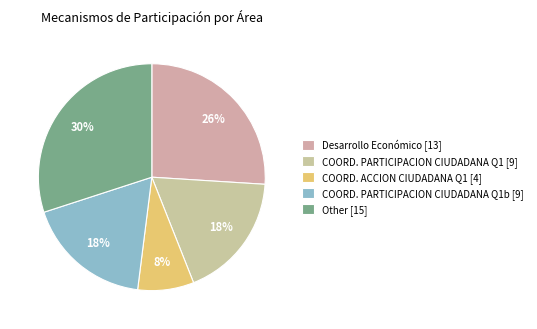

Which slice is the smallest?

COORD. ACCION CIUDADANA Q1 [4]